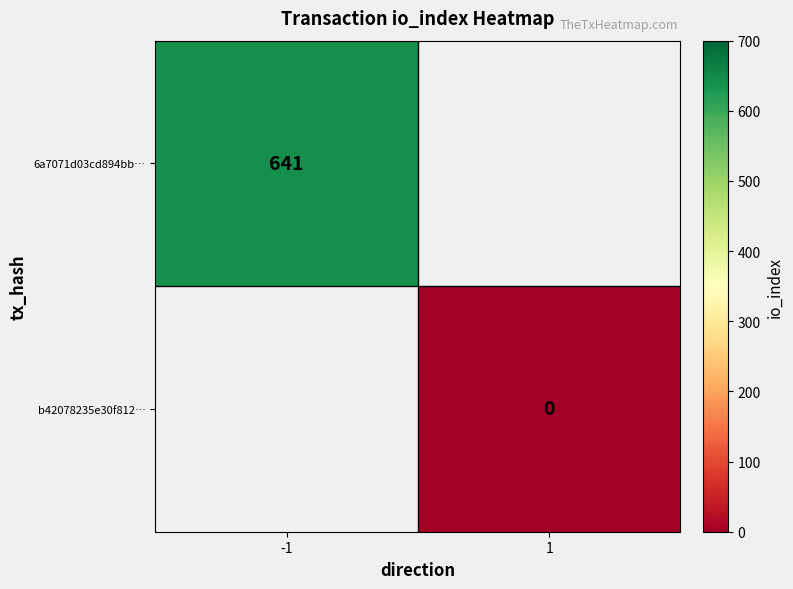

Is the value of 6a7071d03cd894bb… at -1 greater than the value of b42078235e30f812… at 1?

Yes